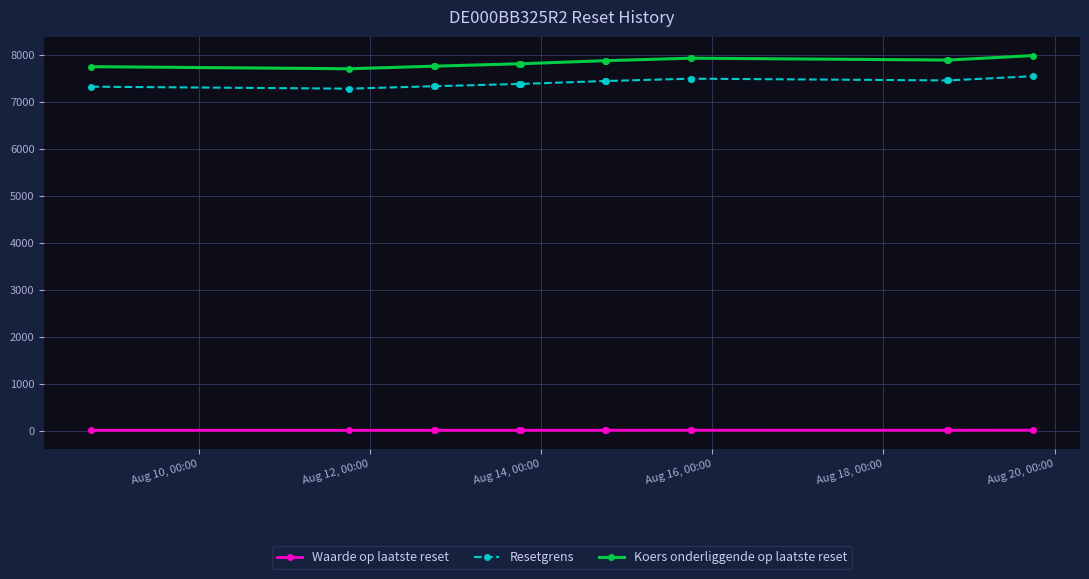

What is the difference between the maximum and minimum values in the Resetgrens series?

265.1